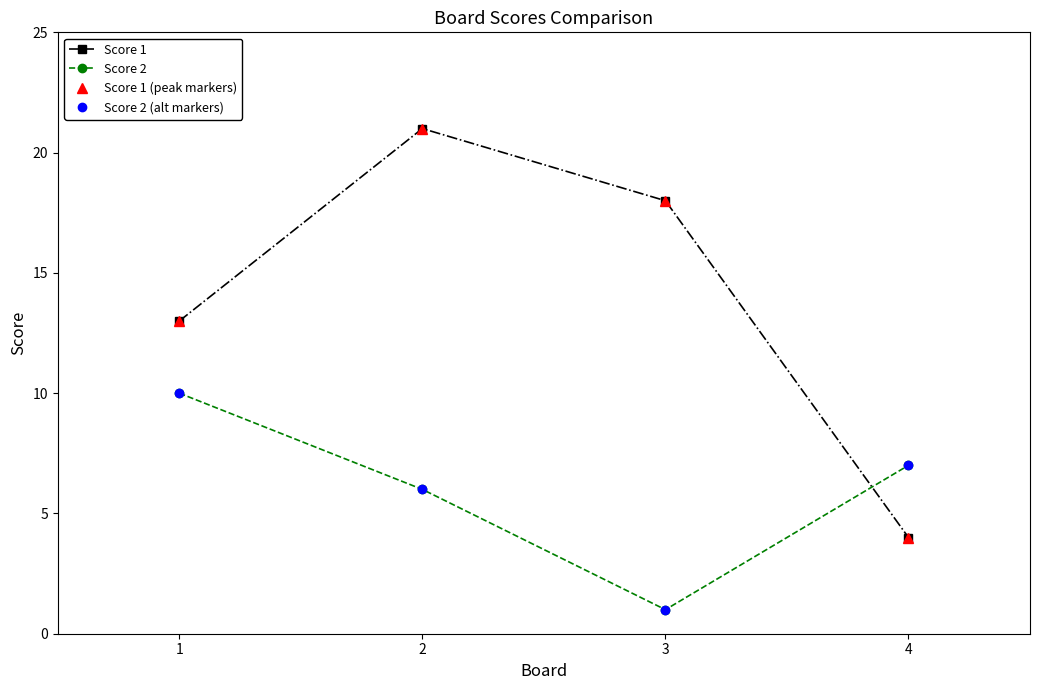

Is this an area chart (filled region under the line)?

No